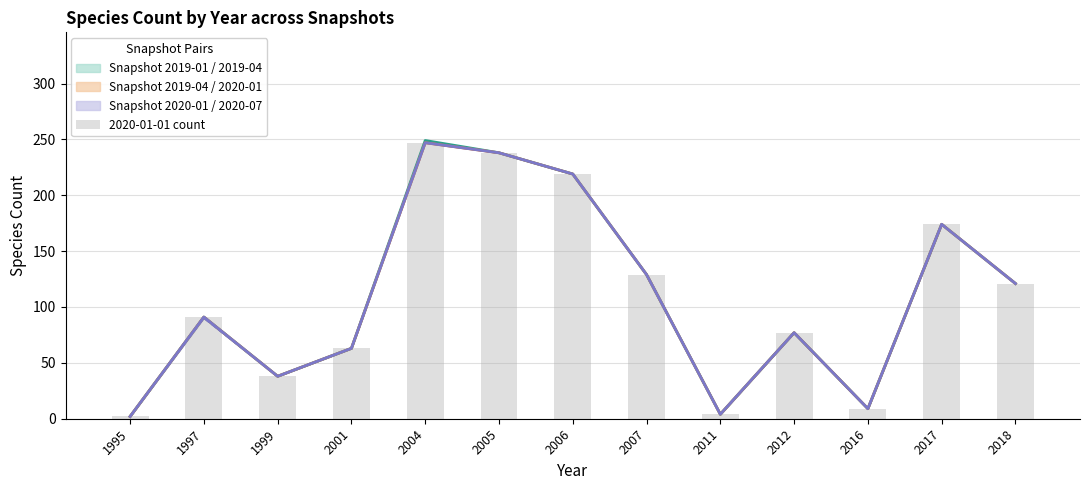

Does the chart contain stacked bars?

No